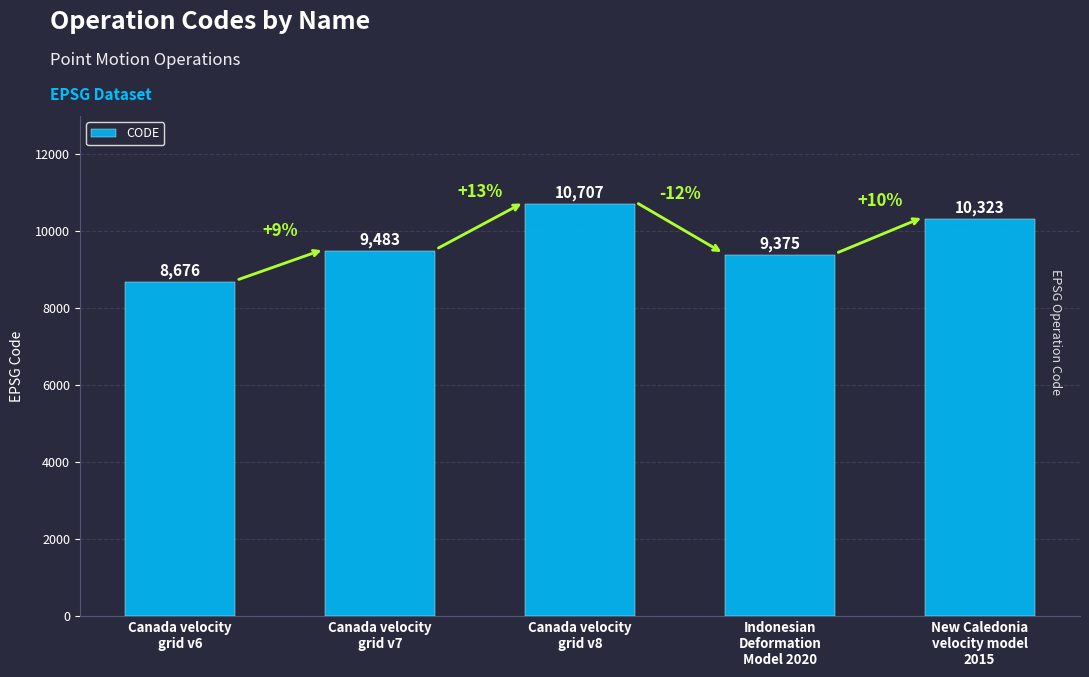

Are the bars grouped side by side (vs. stacked)?

No